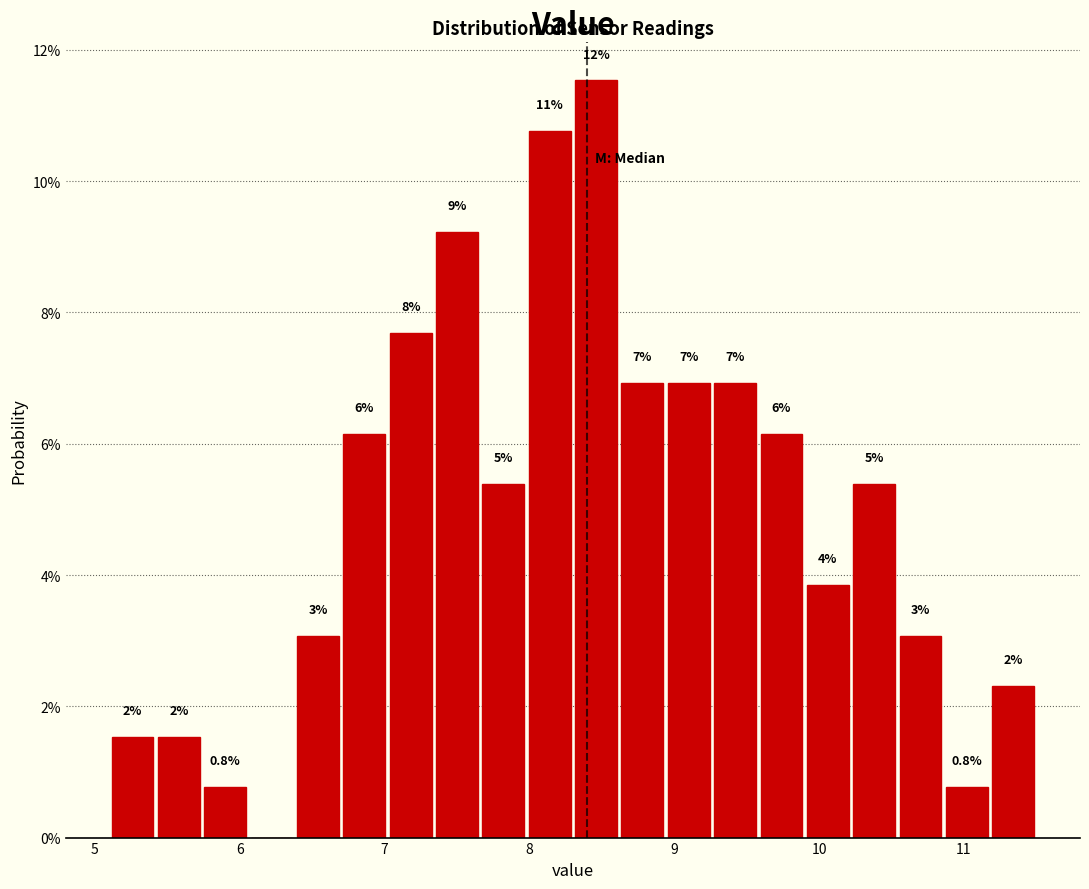

Around what value on the x-axis is the tallest bar? Give the approximate position of its centre, as read against the axis.

8.5